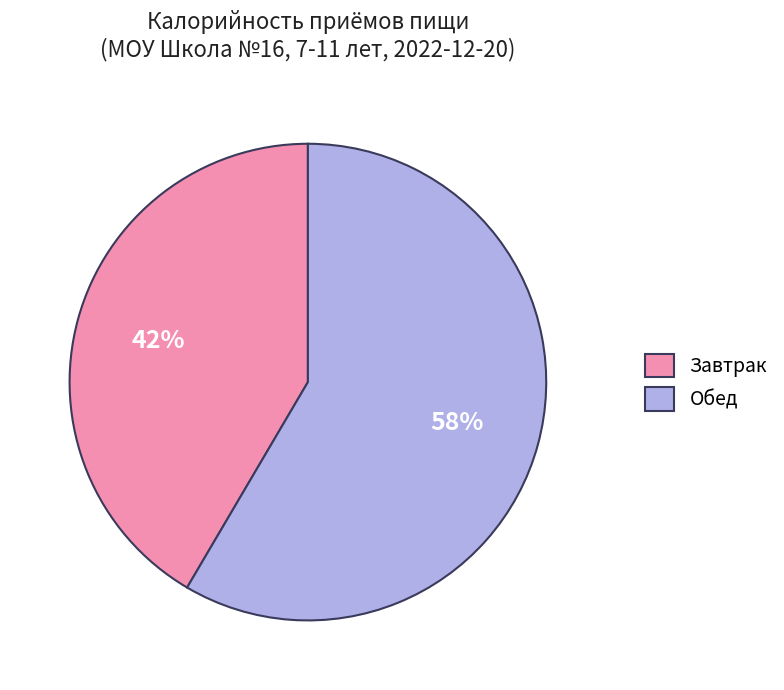

Is there any slice that represents more than half of the pie?

Yes